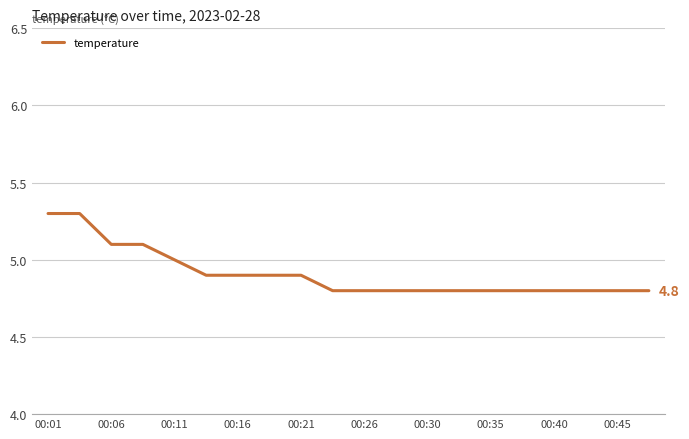

What is the sum of all values?

98.2